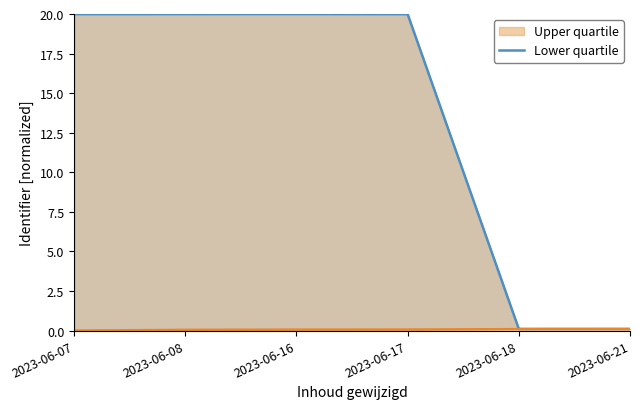

The value of Upper quartile at 2023-06-21 is 0.2. True or false?

False